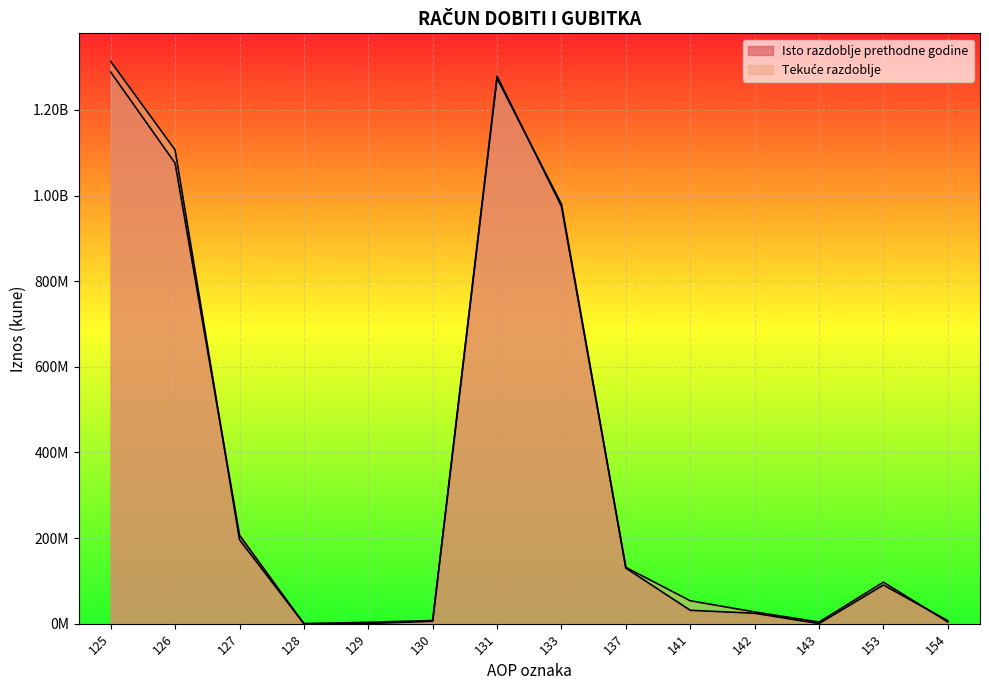

At which label is Tekuće razdoblje closest to 656647556?

133